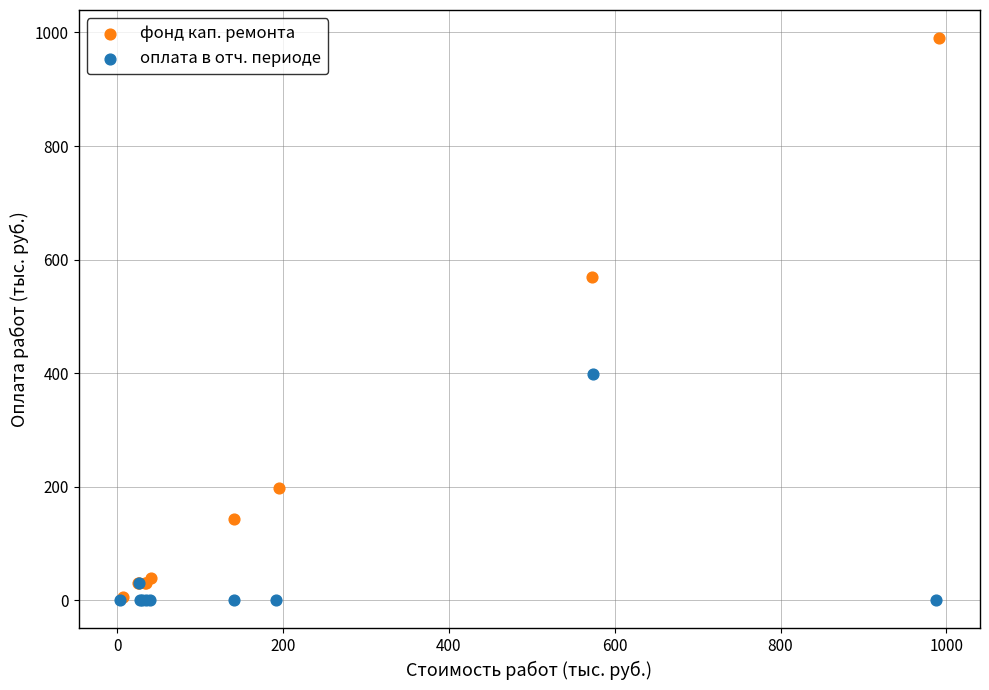

Which series reaches the maximum Y coordinate?

фонд кап. ремонта